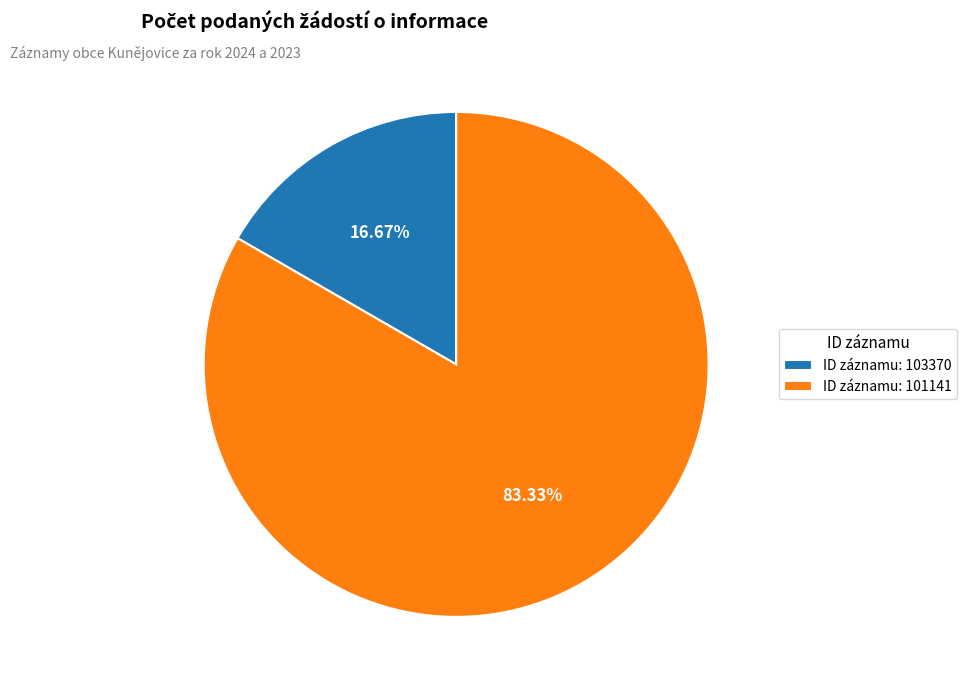

Do ID záznamu: 103370 and ID záznamu: 101141 together represent more than half of the pie?

Yes